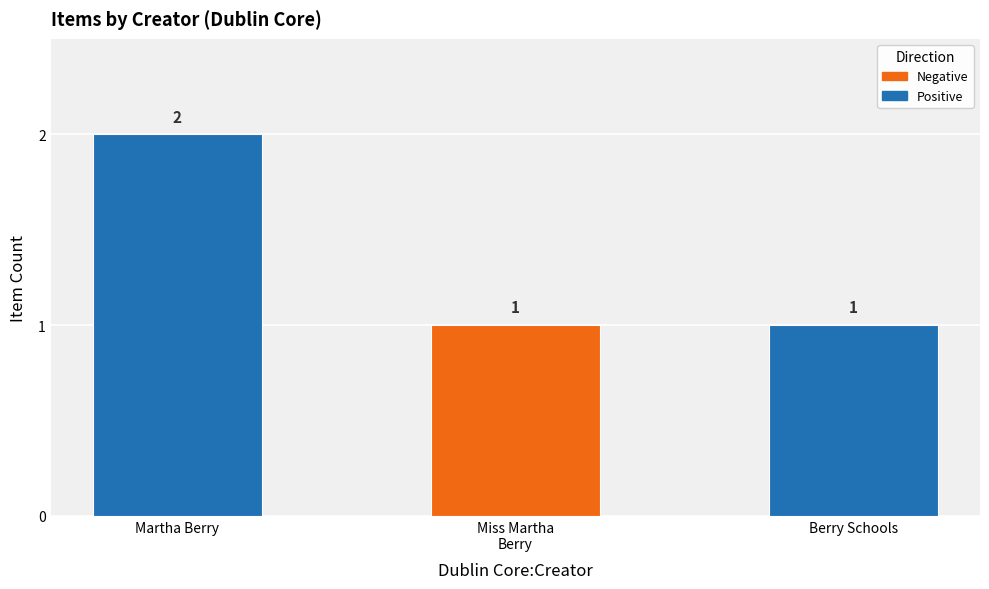

What is the label of the 2nd bar from the right?

Miss Martha
Berry